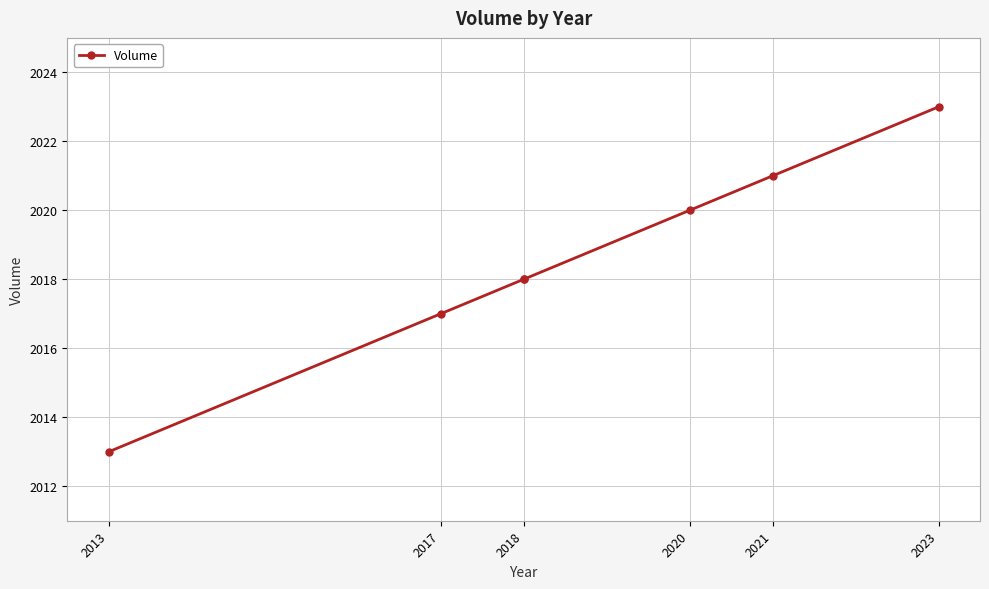

What position from the left is 2018?

3